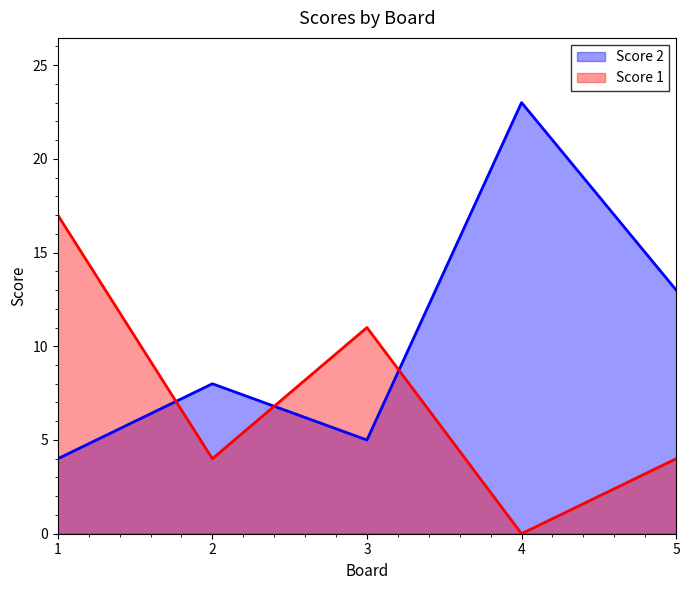

Where does the Score 2 series first go above 8?

4